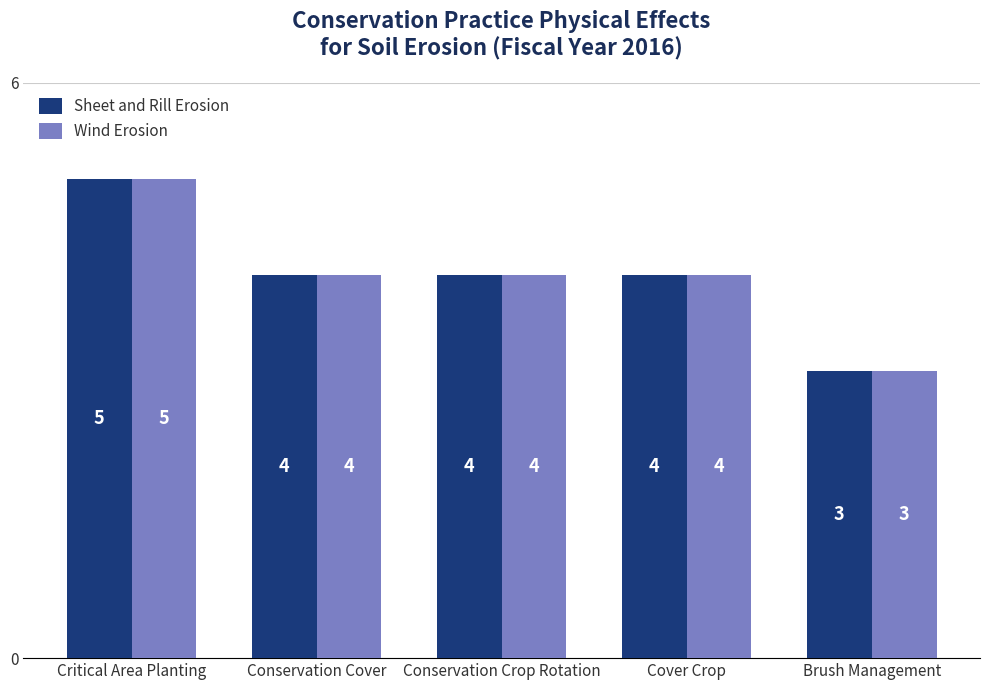

What is the maximum value for Wind Erosion?

5